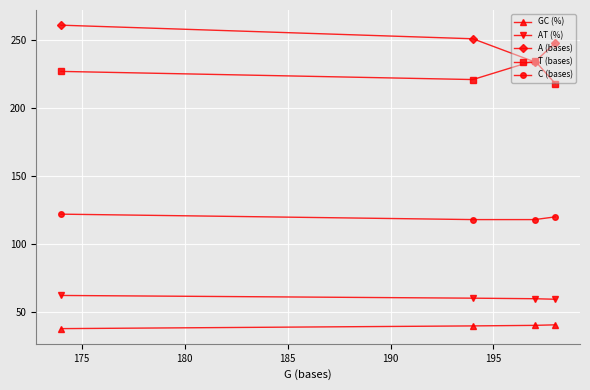

What is the value of the C (bases) point at the 1st from the left?

122.0